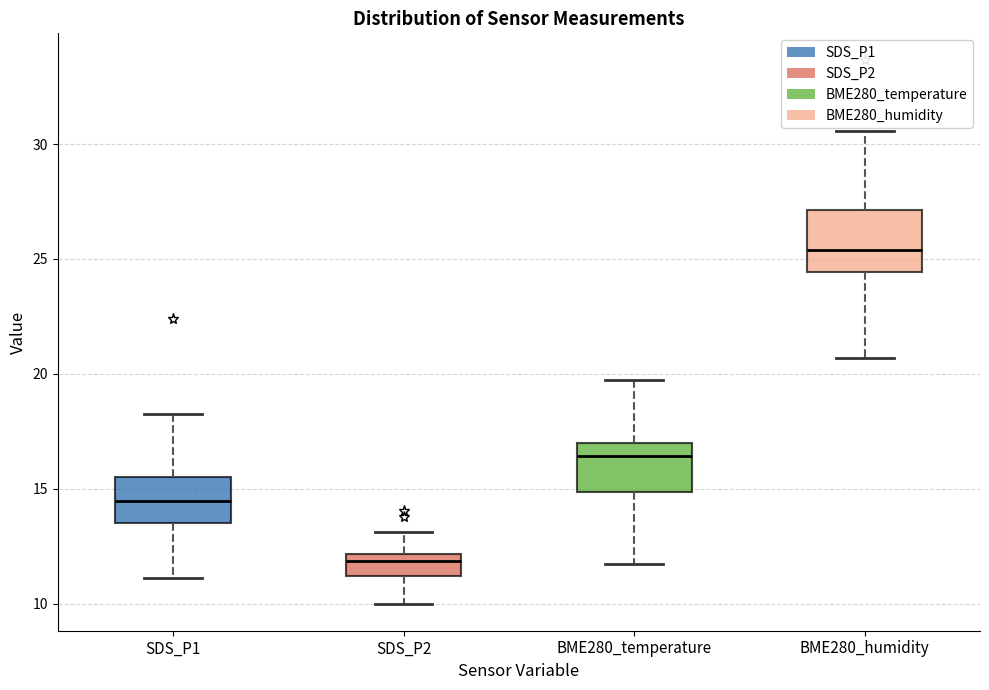

Reading left to right, read every box against the y-axis: the position of its median line, the range the box covers, and the ends of its whiskers. The values are not printed on the chart, so give them approximately, as read against the axis.

SDS_P1: median 14.5, box 13.5 to 15.5, whiskers 11.0 to 18.5
SDS_P2: median 12.0 (just below the box's upper edge), box 11.0 to 12.0, whiskers 10.0 to 13.0
BME280_temperature: median 16.5, box 15.0 to 17.0, whiskers 11.5 to 20.0
BME280_humidity: median 25.5, box 24.5 to 27.0, whiskers 20.5 to 30.5